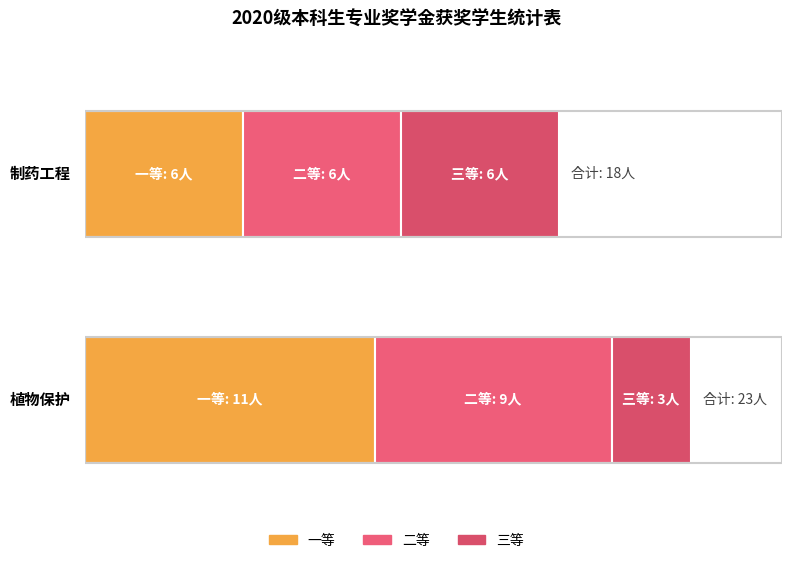

What is the value of the 二等 bar at the 1st from the left?

6